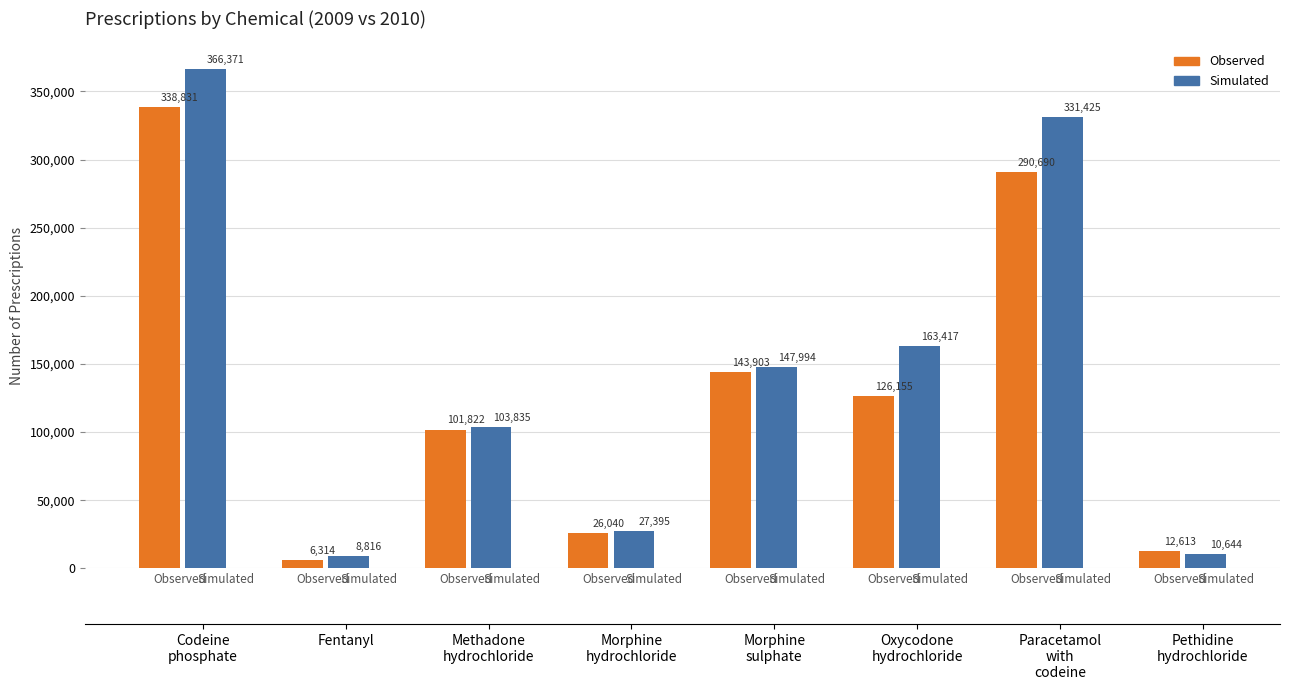

Reading left to right, transcribe all the data shown in this chart.

Observed: 338831	6314	101822	26040	143903	126155	290690	12613
Simulated: 366371	8816	103835	27395	147994	163417	331425	10644